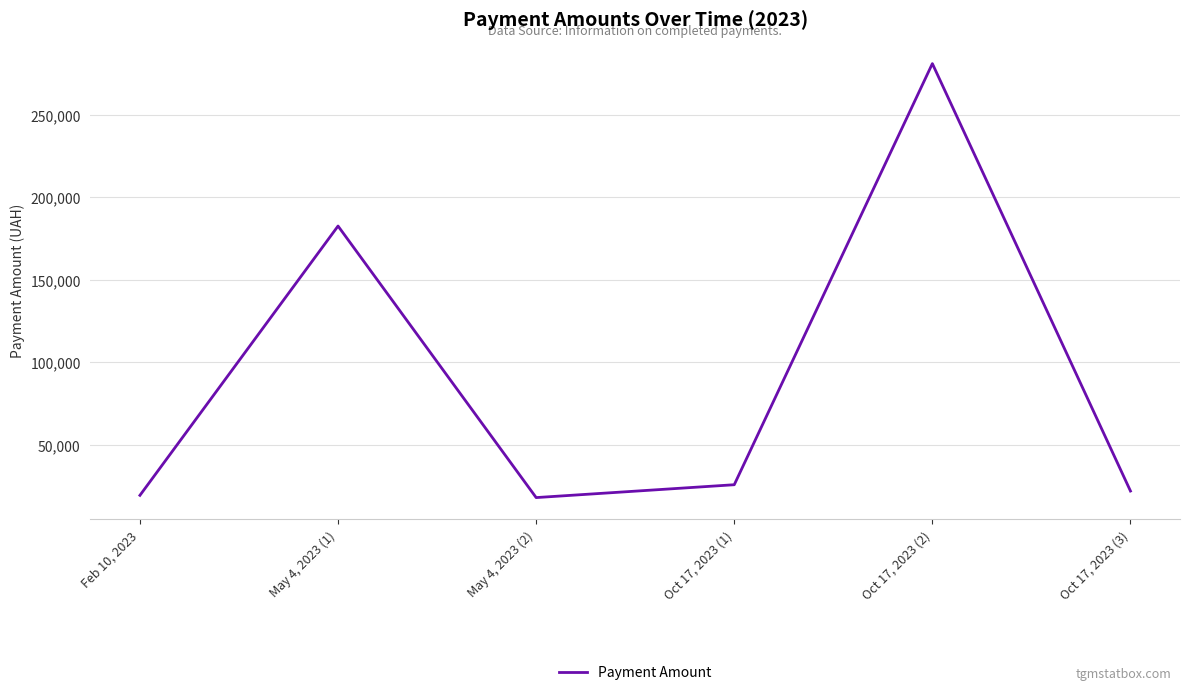

How many lines are shown in the chart?

1